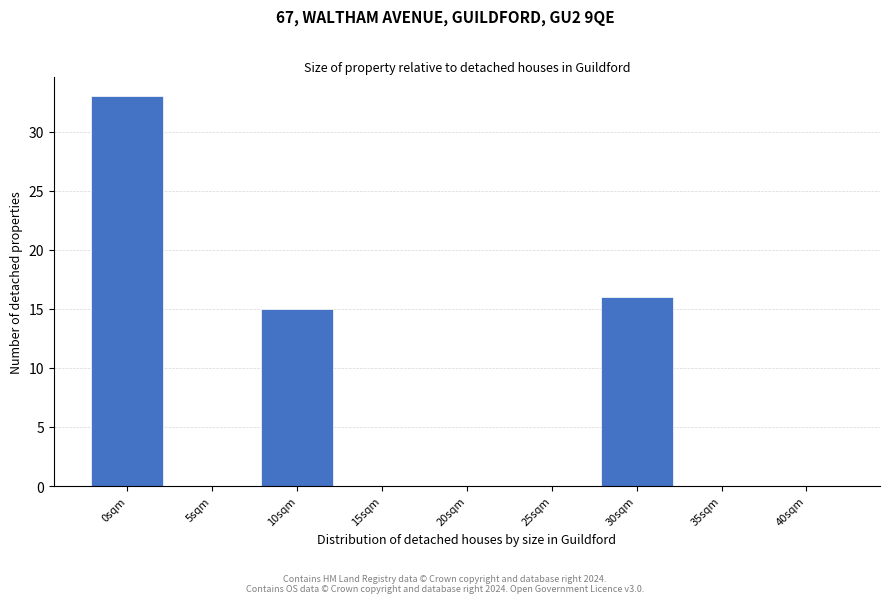

Reading right to left, list all the values displayed in this chart.

40sqm=0	35sqm=0	30sqm=16	25sqm=0	20sqm=0	15sqm=0	10sqm=15	5sqm=0	0sqm=33